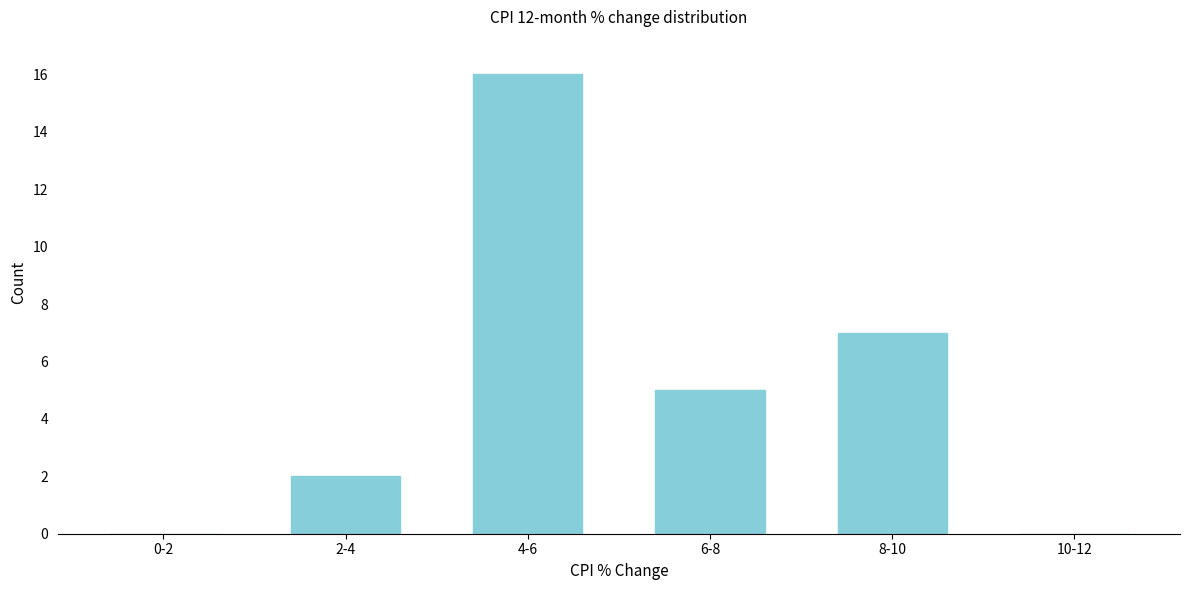

Reading left to right, transcribe all the data shown in this chart.

0-2=0	2-4=2	4-6=16	6-8=5	8-10=7	10-12=0